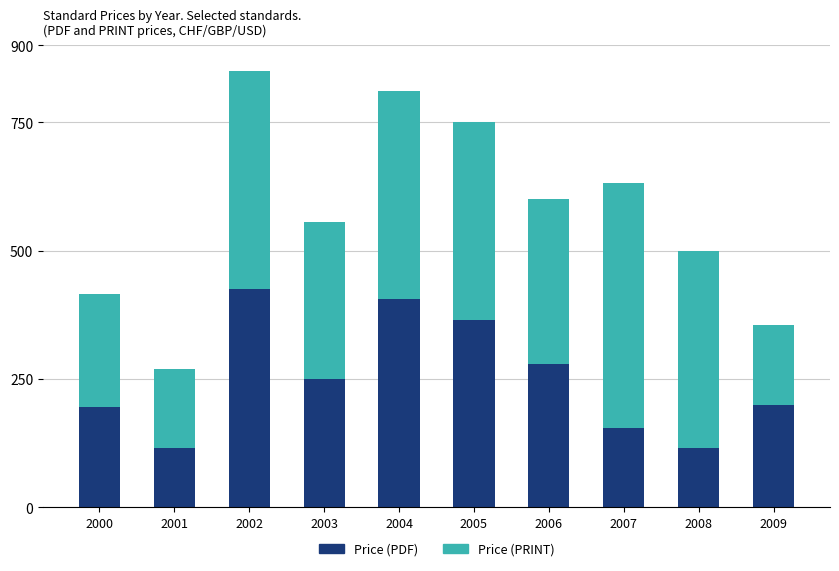

The Price (PDF) series shows 113 at 2000. True or false?

False